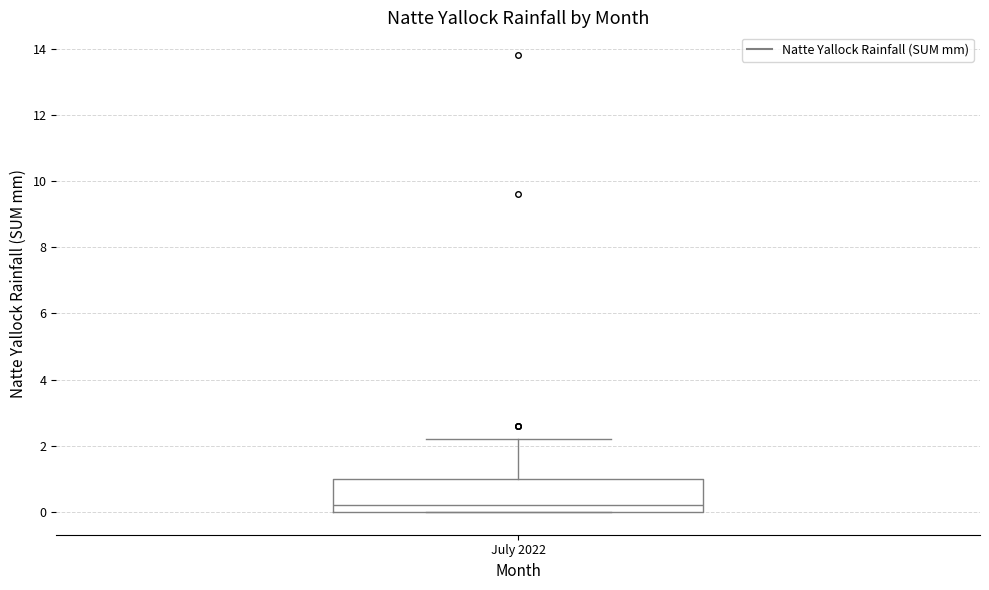

Read this box plot against the y-axis: the position of the median line, the range covered by the box, and the ends of both whiskers. The values are not printed on the chart, so give them approximately, as read against the axis.

median 0.2, box 0.0 to 1.0, whiskers 0.0 to 2.2